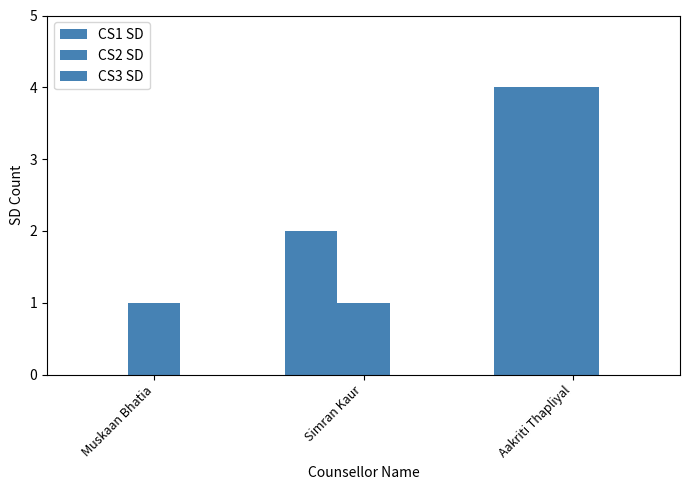

How many groups of bars are there?

3